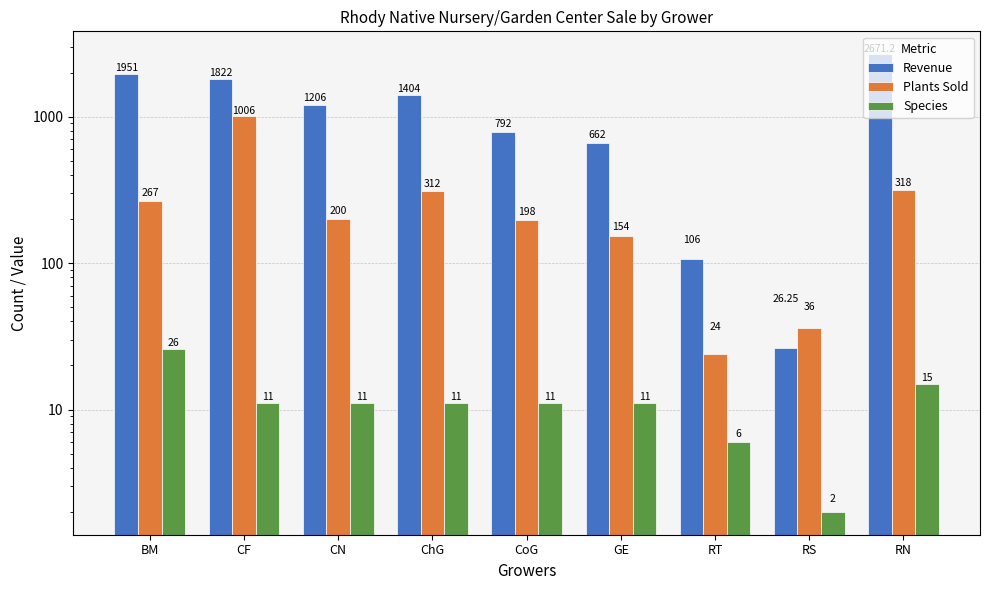

Reading left to right, extract all data points from this chart.

Revenue: BM=1951.0	CF=1822.0	CN=1206.0	ChG=1404.0	CoG=792.0	GE=662.0	RT=106.0	RS=26.2	RN=2671.2
Plants Sold: BM=267.0	CF=1006.0	CN=200.0	ChG=312.0	CoG=198.0	GE=154.0	RT=24.0	RS=36.0	RN=318.0
Species: BM=26.0	CF=11.0	CN=11.0	ChG=11.0	CoG=11.0	GE=11.0	RT=6.0	RS=2.0	RN=15.0